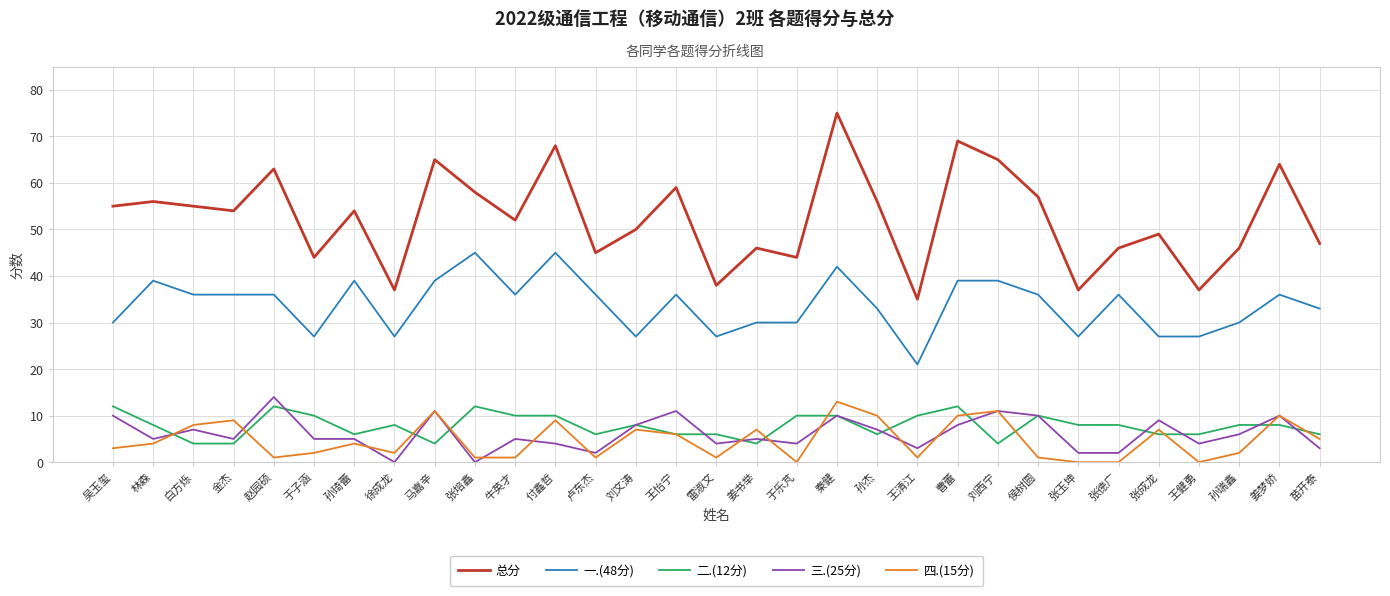

What is the spread (max minus min) of values at 曹蕾?

61